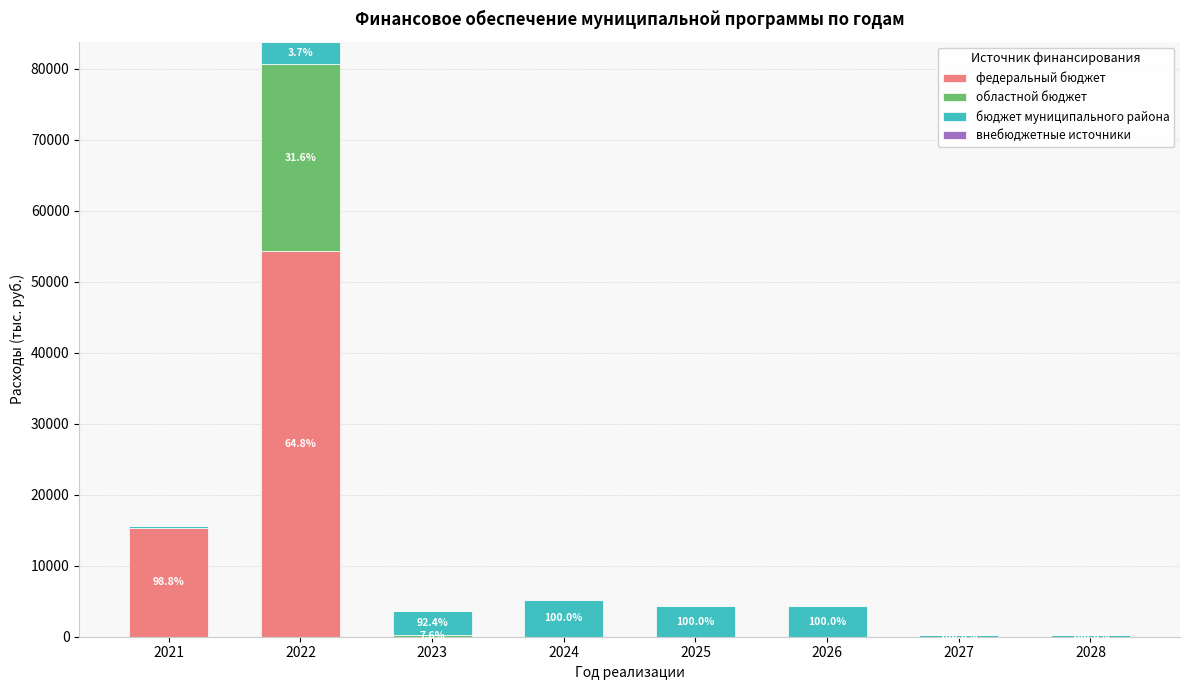

What is the total value across all series at 2027?

180.0